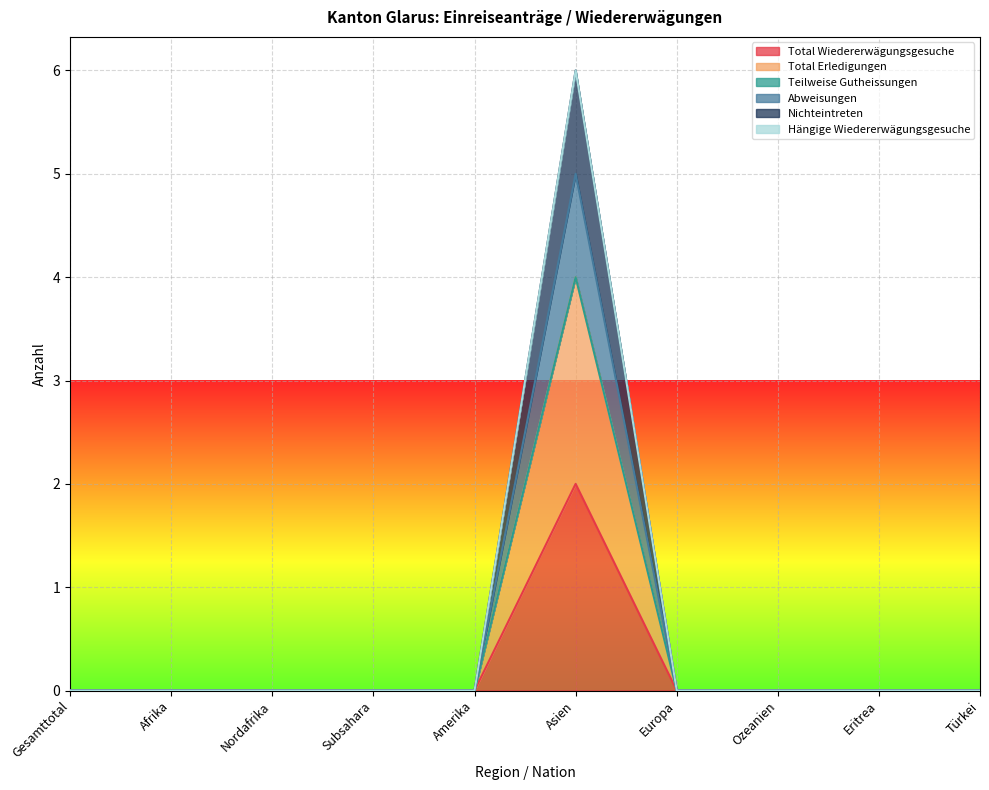

True or false: Nichteintreten and Total Wiedererwägungsgesuche cross at least once.

False